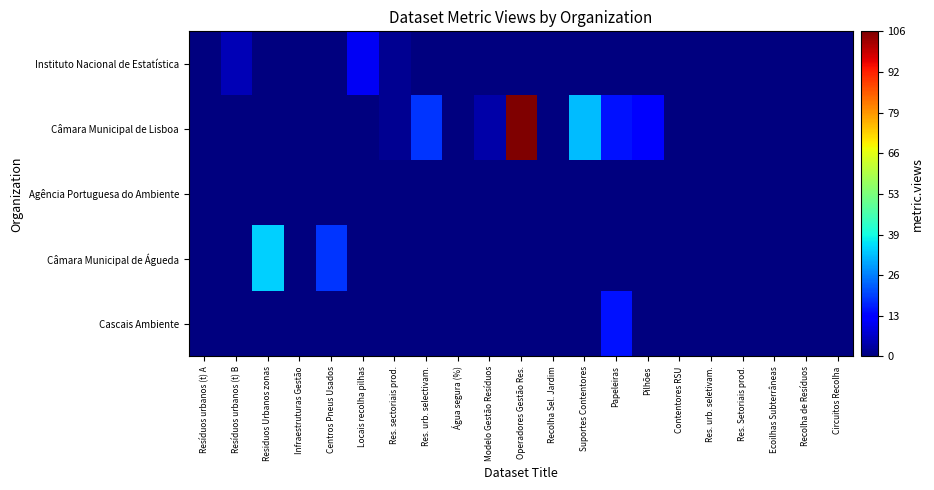

Which series has the largest total across all categories?

Câmara Municipal de Lisboa